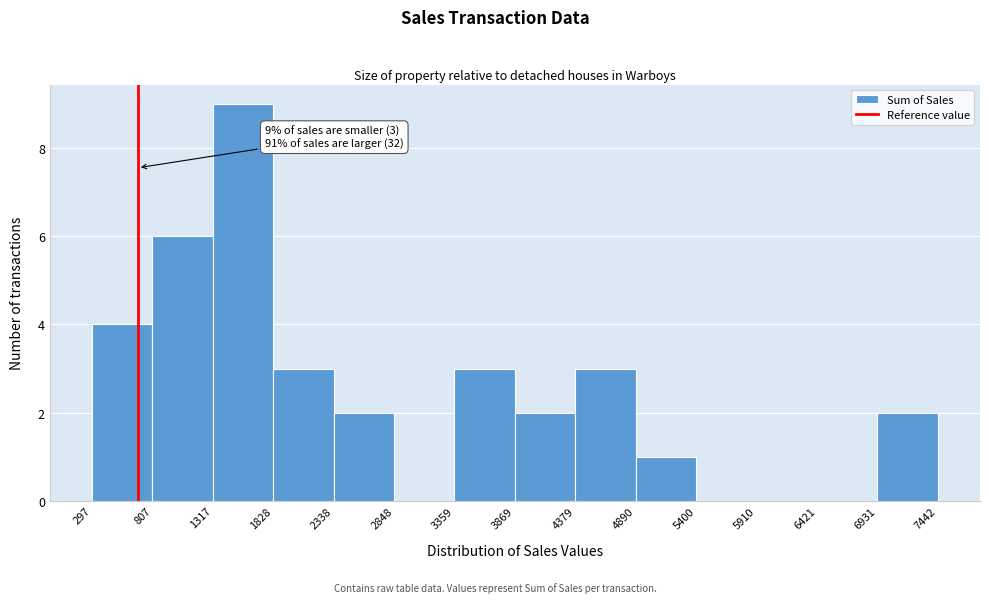

Over which range of the x-axis is the bar tallest?

1317 to 1828